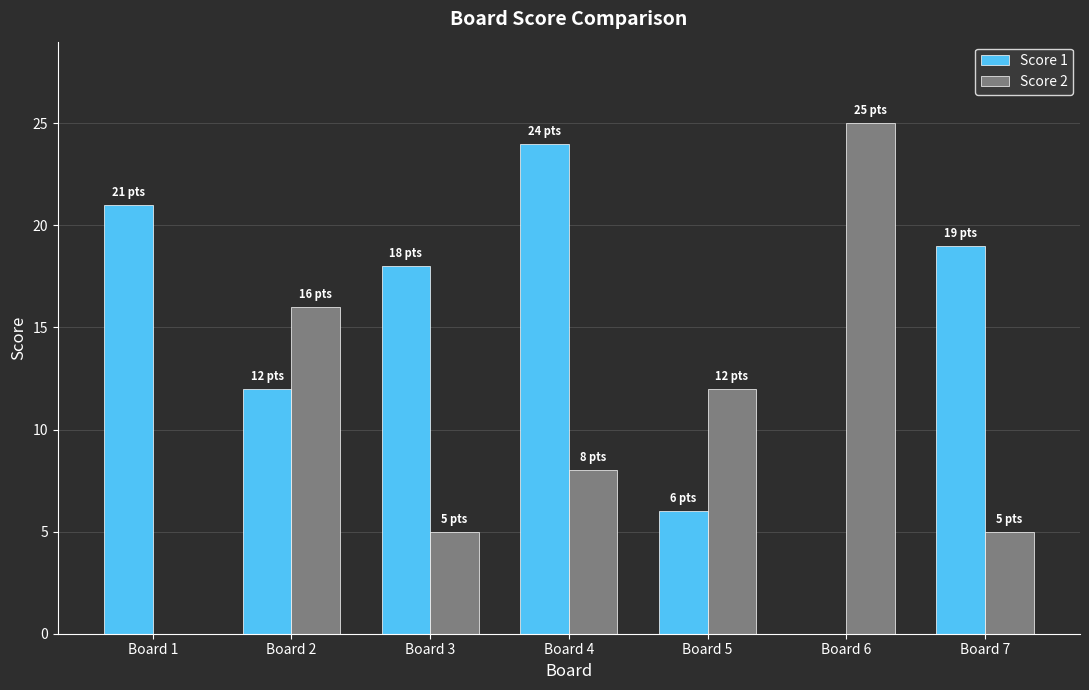

Count the number of categories in the chart.

7